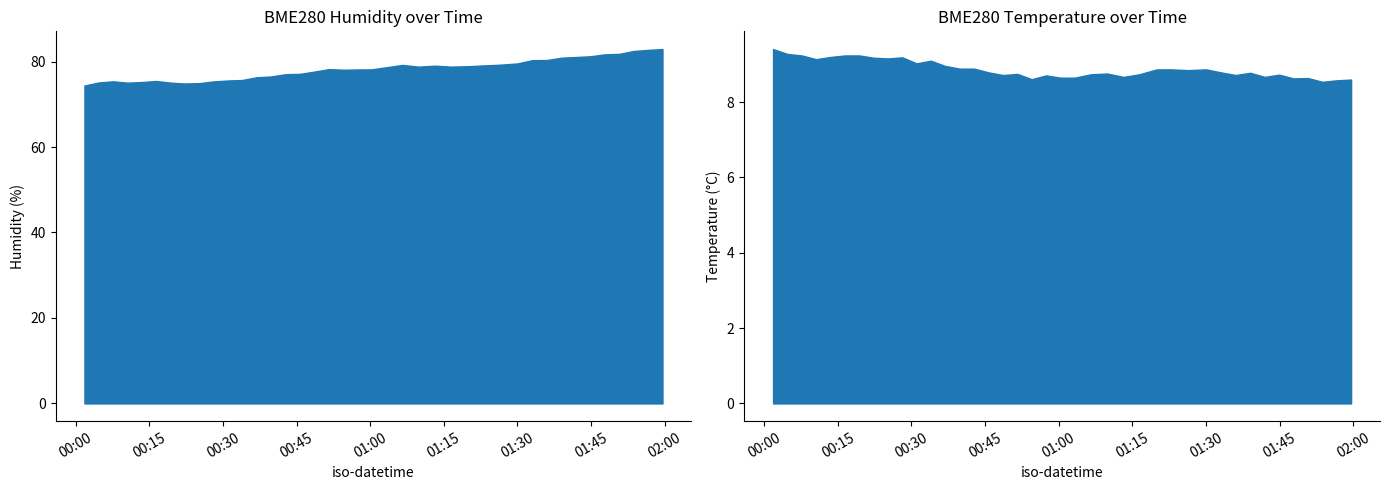

True or false: BME280_temperature and BME280_humidity intersect in this chart.

False